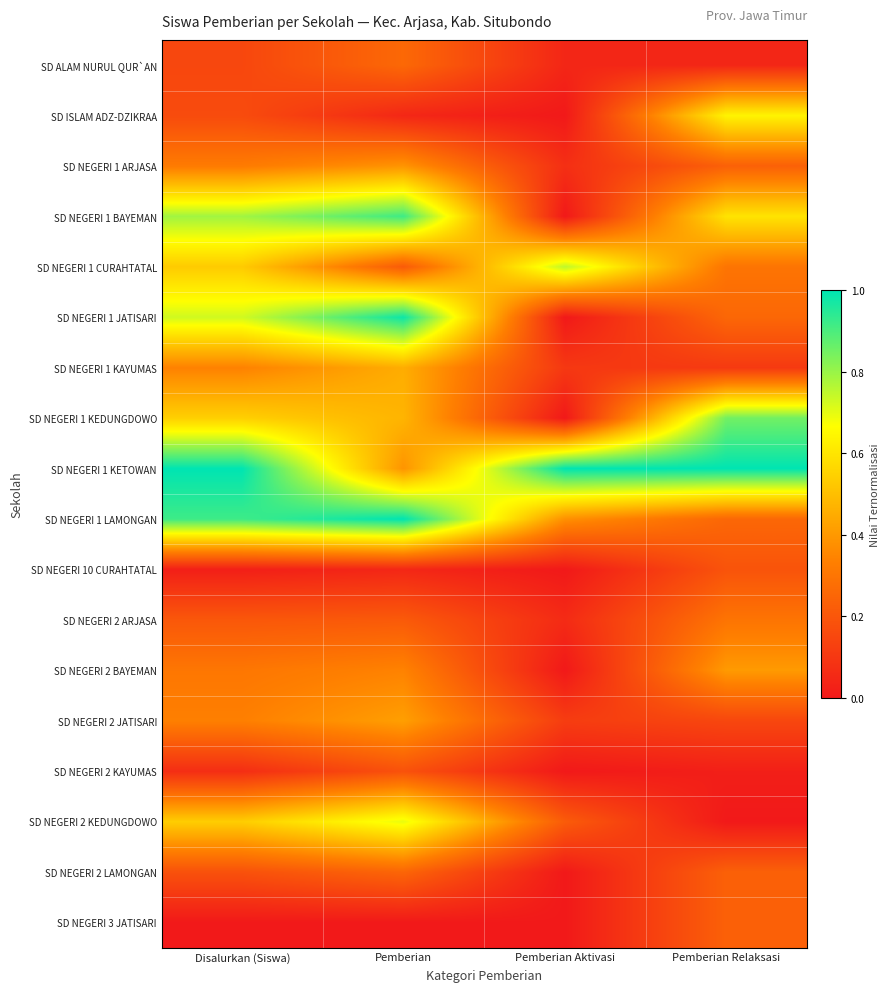

Which series changed the most between Disalurkan (Siswa) and Pemberian Relaksasi?

SD NEGERI 1 LAMONGAN